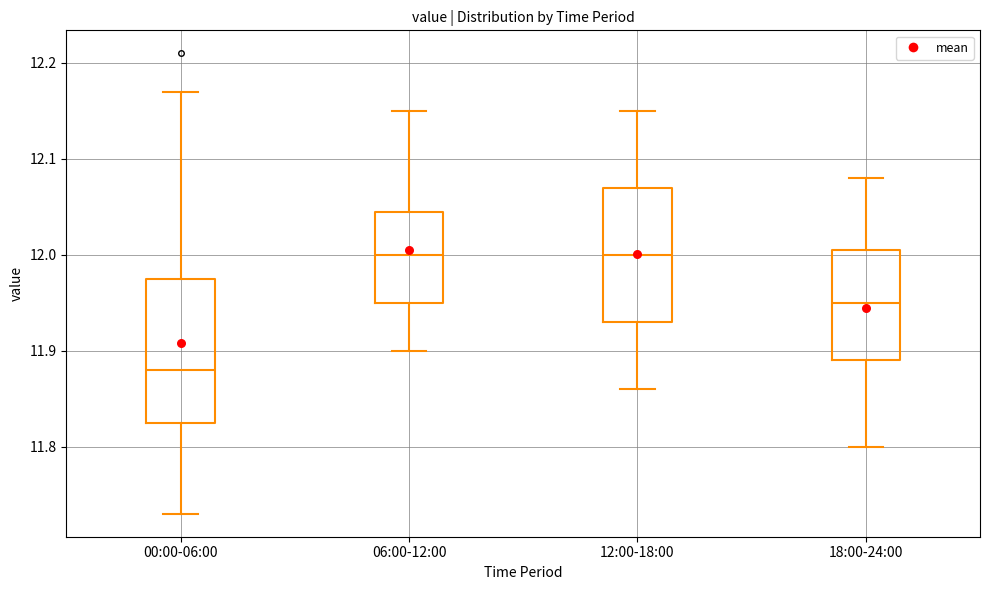

Where does the lower whisker of the box for 12:00-18:00 end on the y-axis? The values are not printed on the chart, so give them approximately, as read against the axis.

11.86